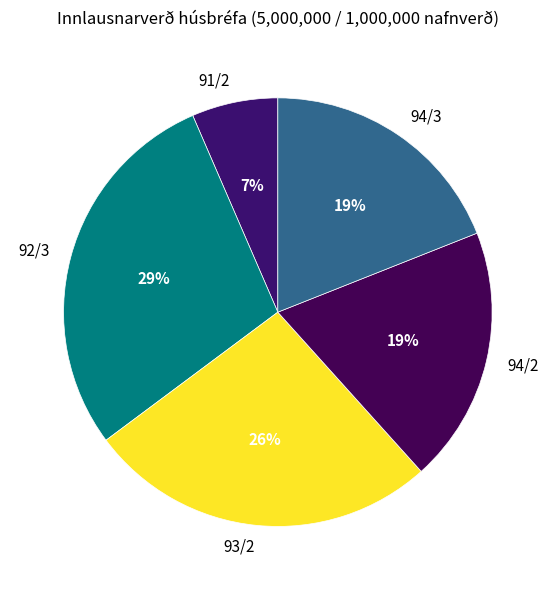

To the nearest percent, what is the difference between the largest and smallest slice percentages?

22%